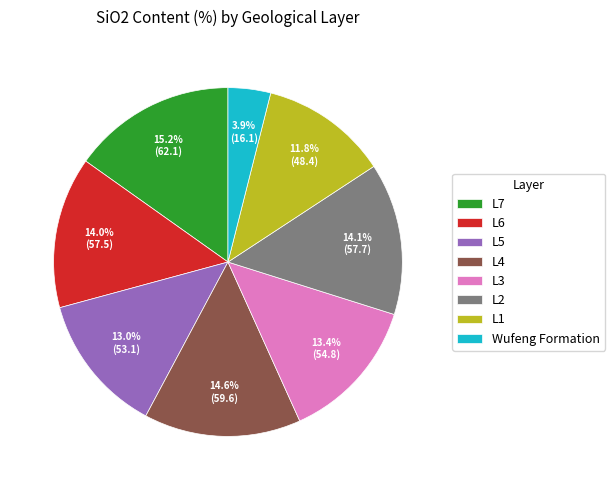

Count the number of slices in the pie.

8